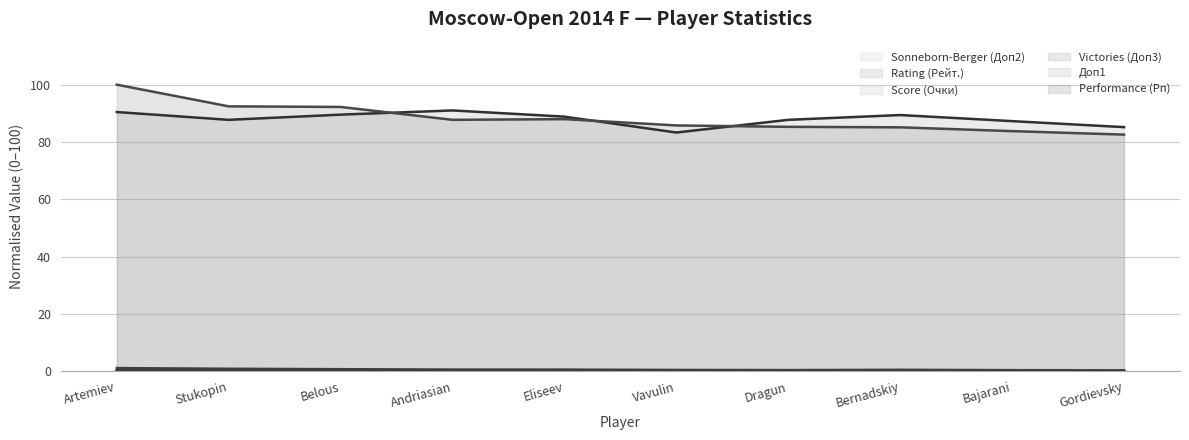

The value of Доп1 at Andriasian is 0.0. True or false?

False